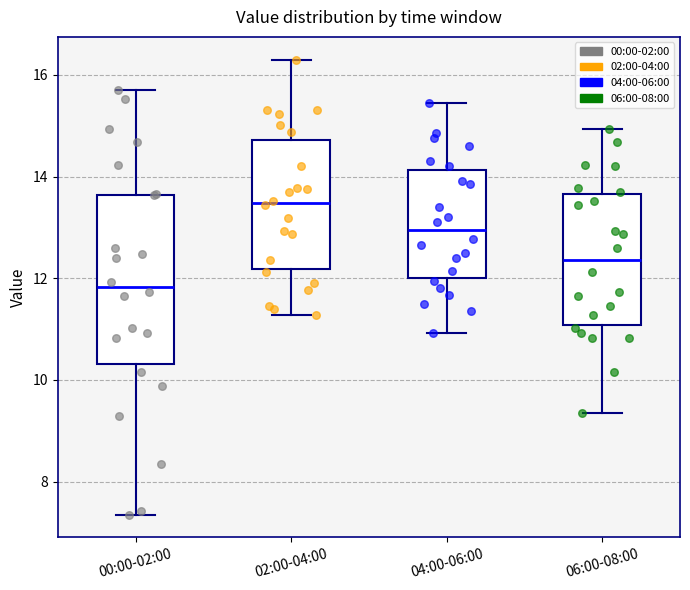

Reading left to right, read every box against the y-axis: the position of its median line, the range the box covers, and the ends of its whiskers. The values are not printed on the chart, so give them approximately, as read against the axis.

00:00-02:00: median 11.8, box 10.4 to 13.6, whiskers 7.4 to 15.8
02:00-04:00: median 13.4, box 12.2 to 14.8, whiskers 11.2 to 16.4
04:00-06:00: median 13.0, box 12.0 to 14.2, whiskers 11.0 to 15.4
06:00-08:00: median 12.4, box 11.0 to 13.6, whiskers 9.4 to 15.0